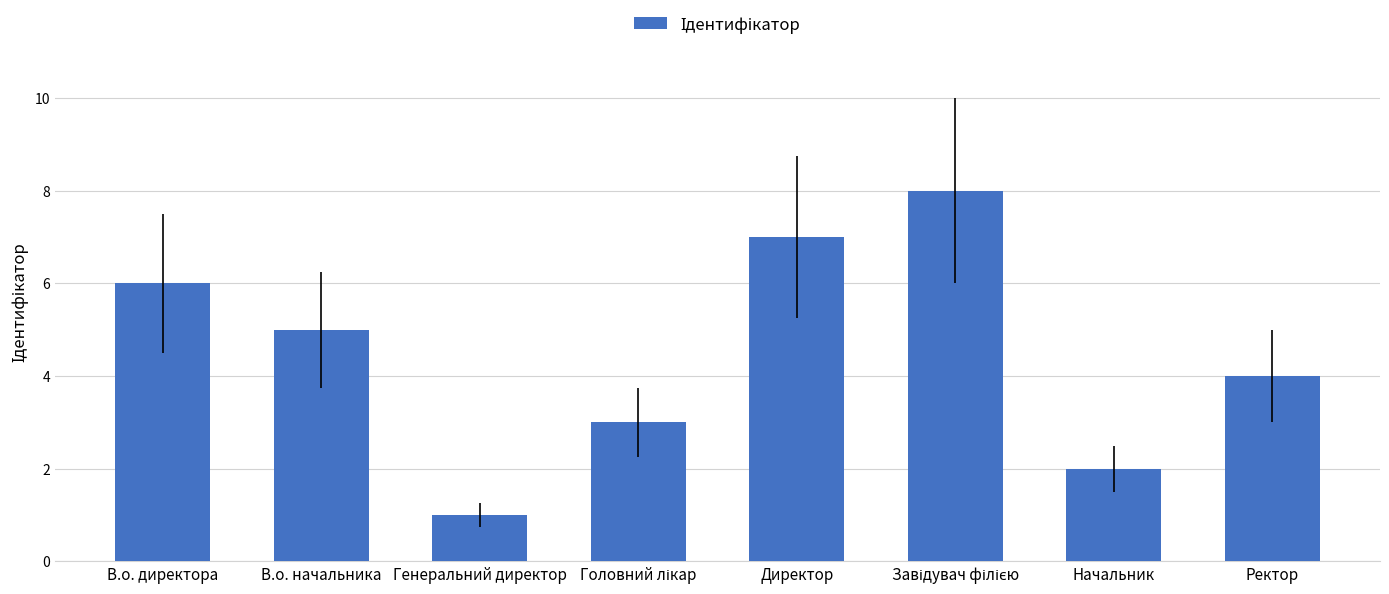

Reading right to left, transcribe all the data shown in this chart.

4	2	8	7	3	1	5	6